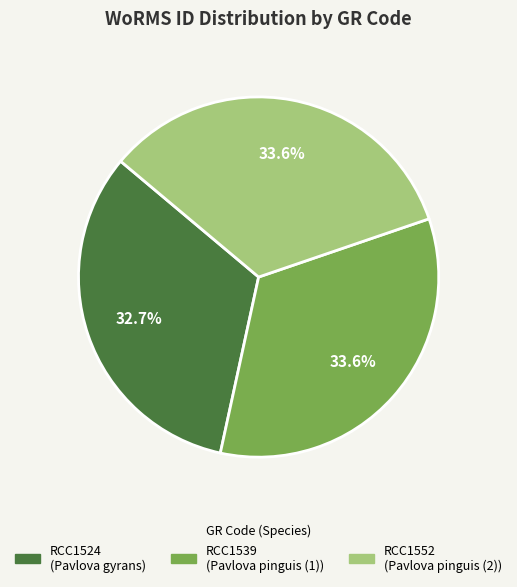

To the nearest percent, what percentage of the pie is RCC1552?

34%